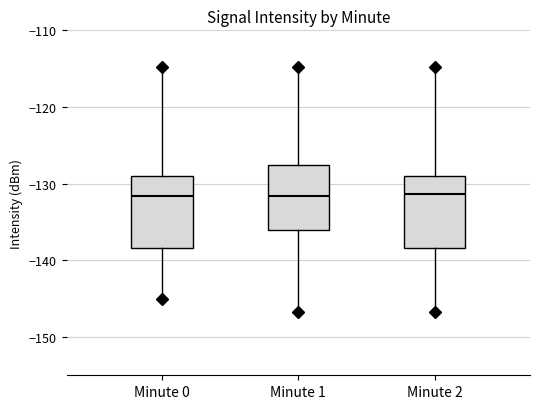

Reading left to right, read every box against the y-axis: the position of its median line, the range the box covers, and the ends of its whiskers. The values are not printed on the chart, so give them approximately, as read against the axis.

Minute 0: median -132, box -138 to -129, whiskers -145 to -115
Minute 1: median -132, box -136 to -128, whiskers -147 to -115
Minute 2: median -131, box -138 to -129, whiskers -147 to -115